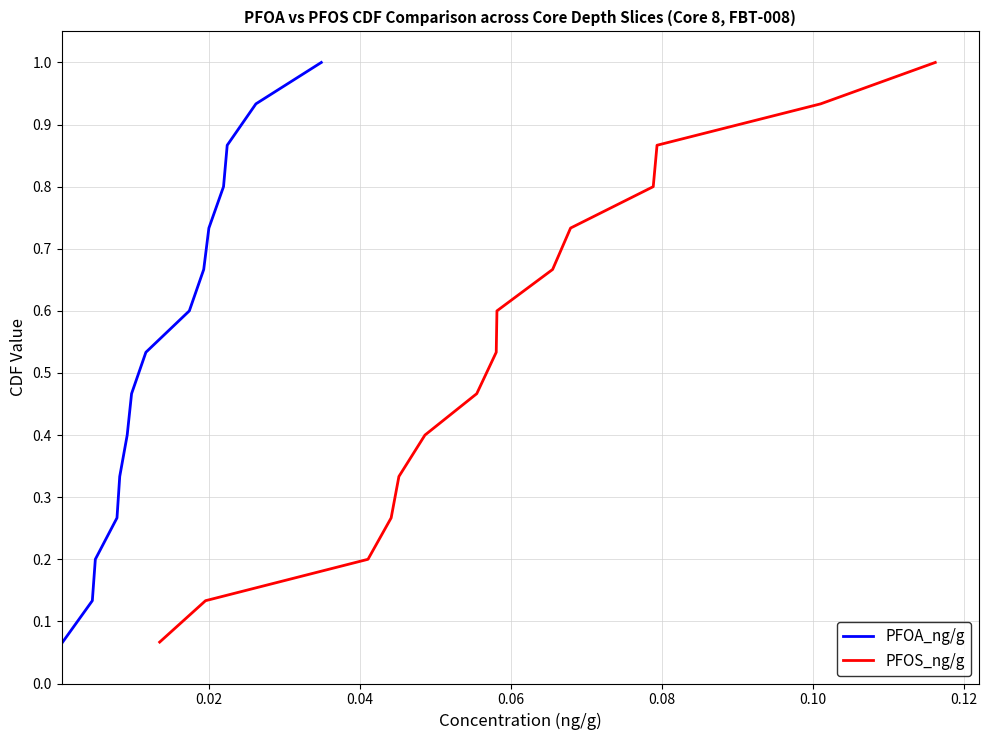

True or false: PFOA_ng/g and PFOS_ng/g cross at least once.

False